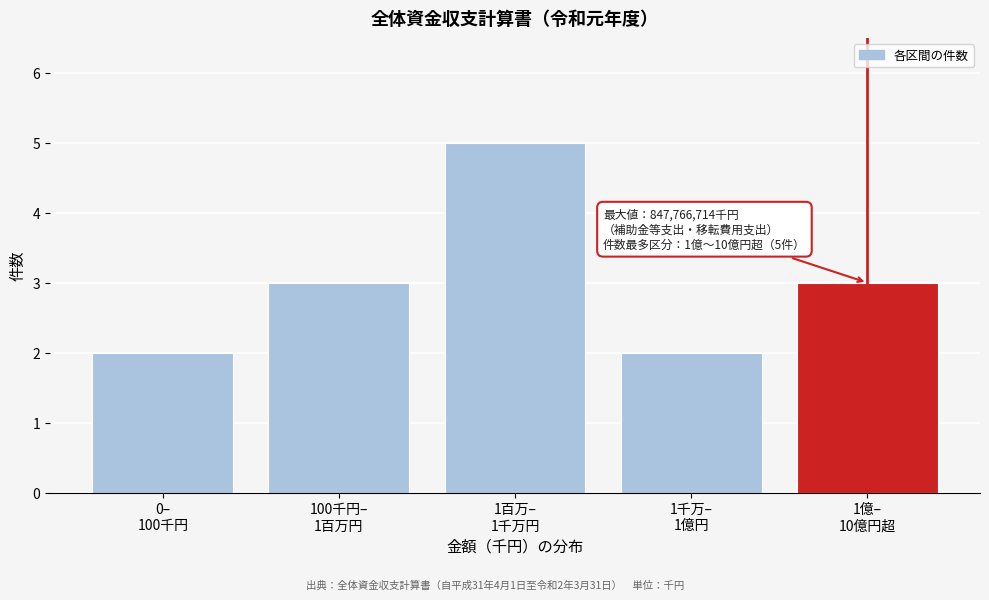

Reading right to left, list all the values displayed in this chart.

3	2	5	3	2